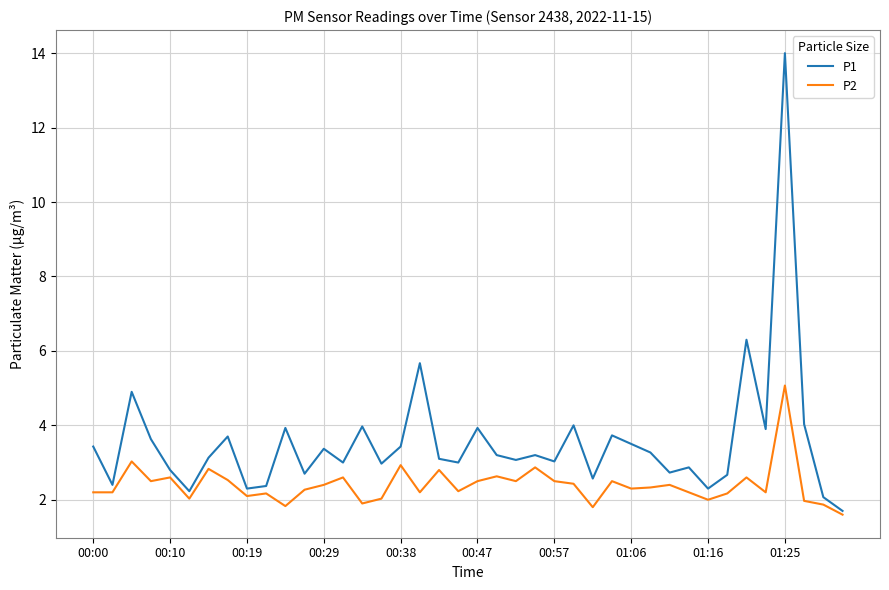

Which series has the widest spread of values?

P1